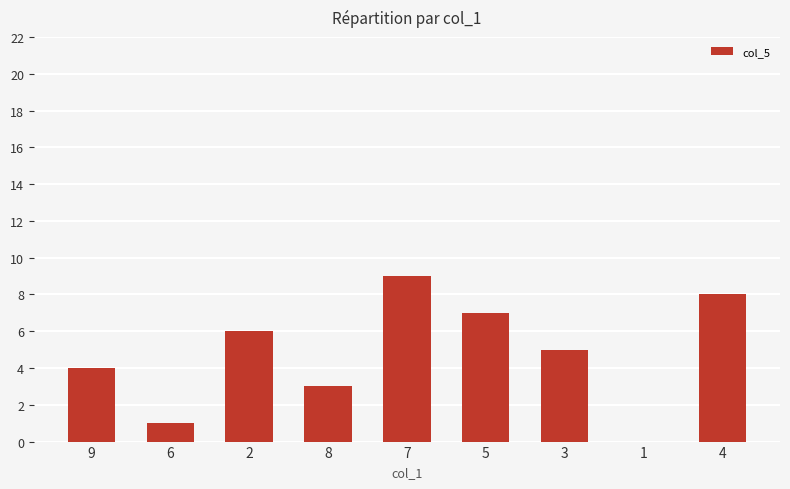

Count the values in the range 3 to 7.

5